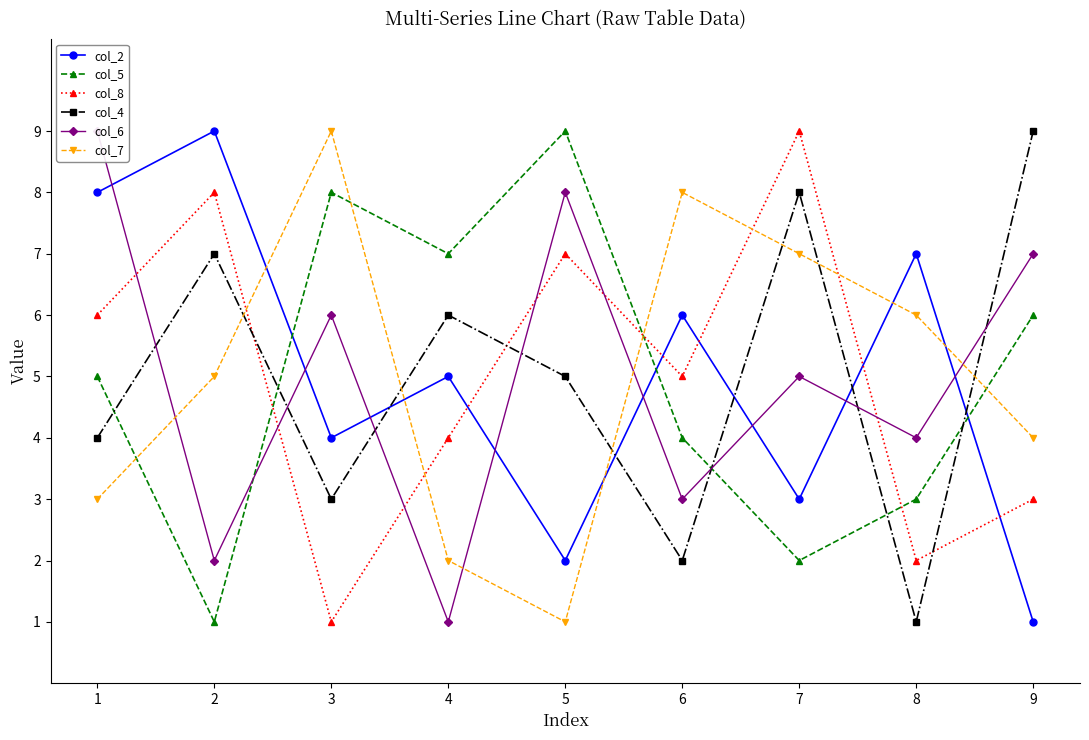

The col_4 series shows 6 at 9. True or false?

False